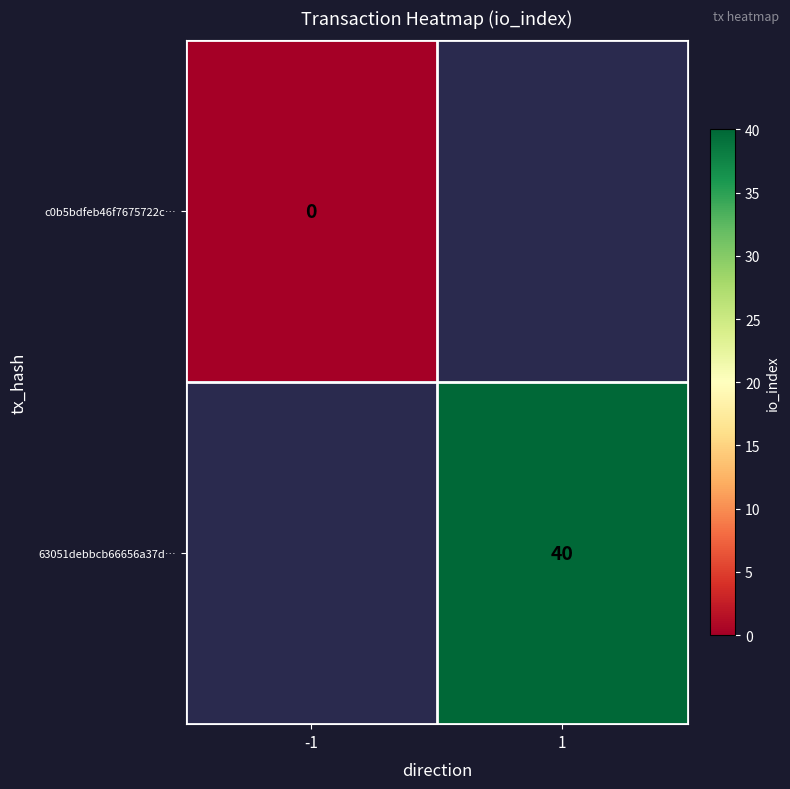

True or false: 63051debbcb66656a37d… has a value of 56.7 at 1.

False